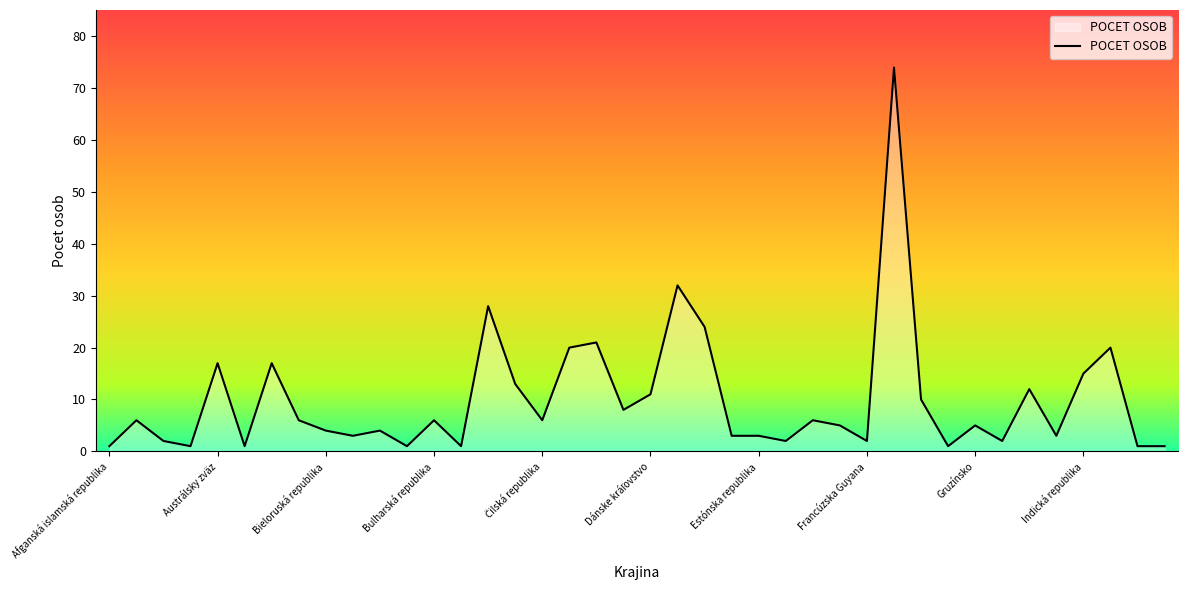

What is the difference between the maximum and minimum values?

73